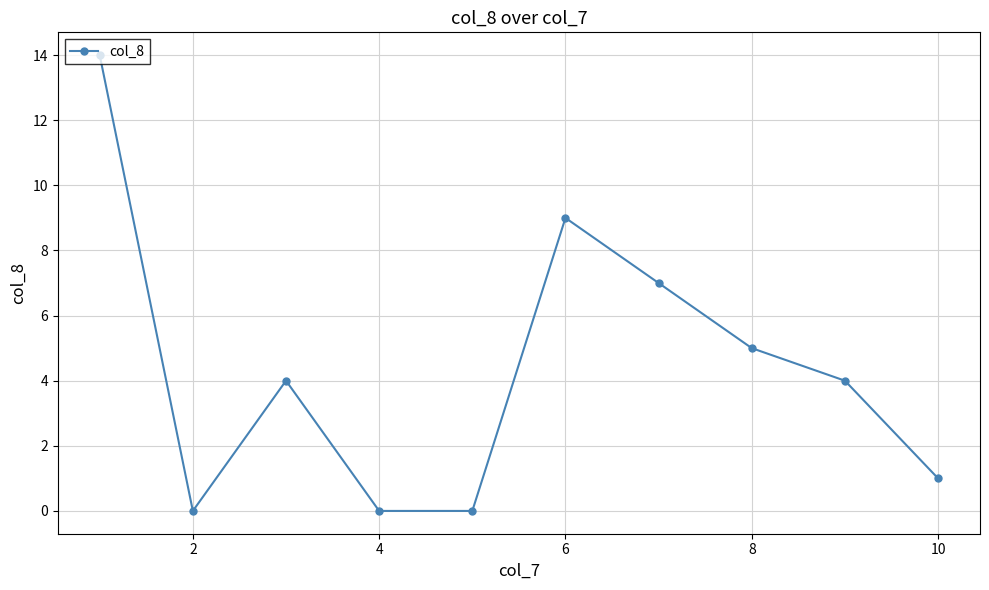

How many interior local peaks (higher than both neighbors) does the data have?

2